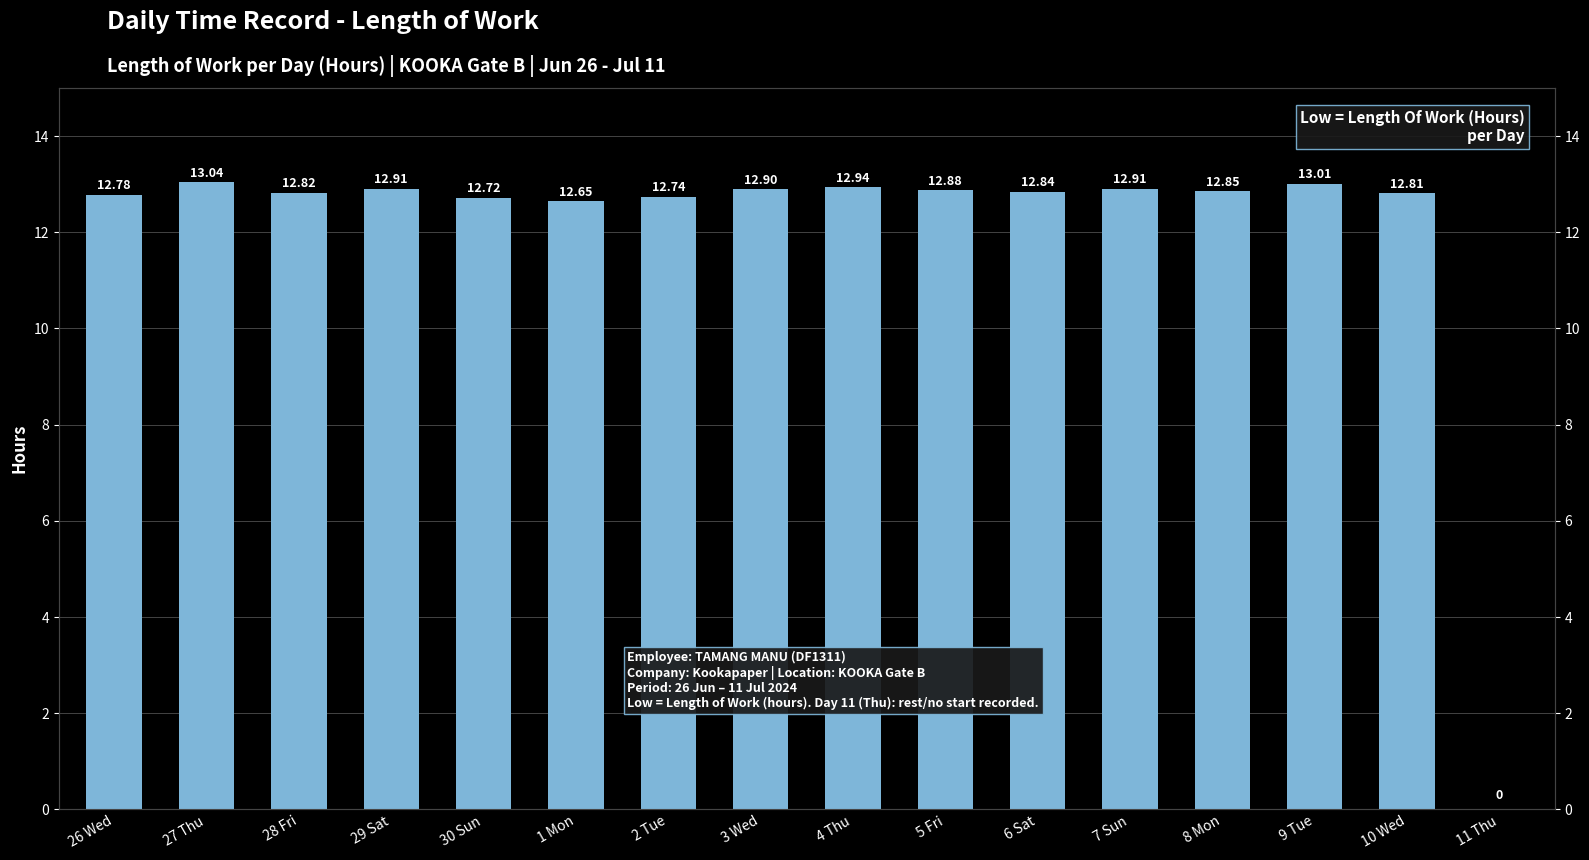

How many bars are there in total?

16